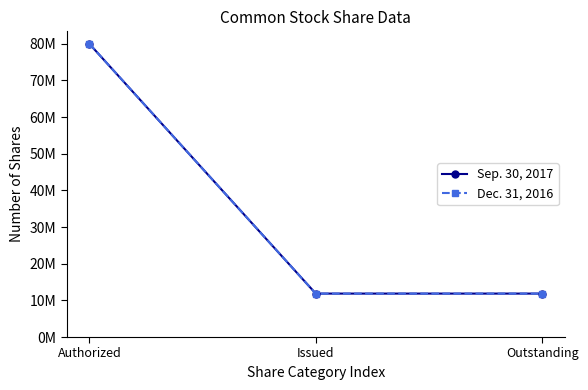

Is this an area chart (filled region under the line)?

No